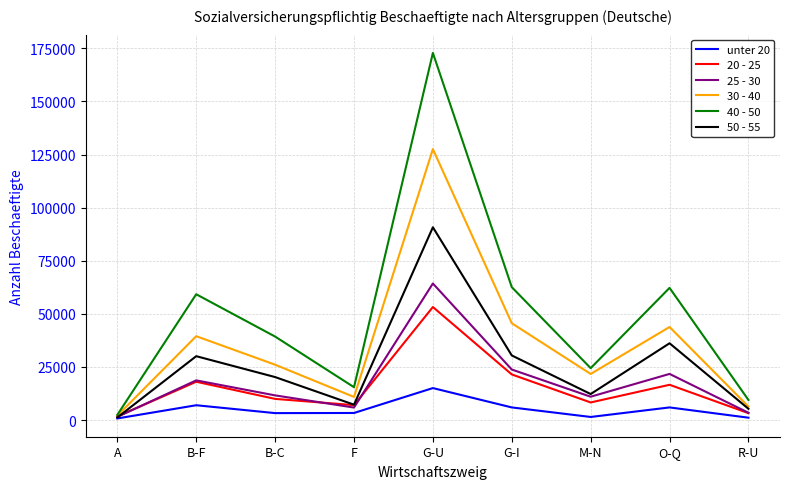

The 25 - 30 series shows 5911 at F. True or false?

True